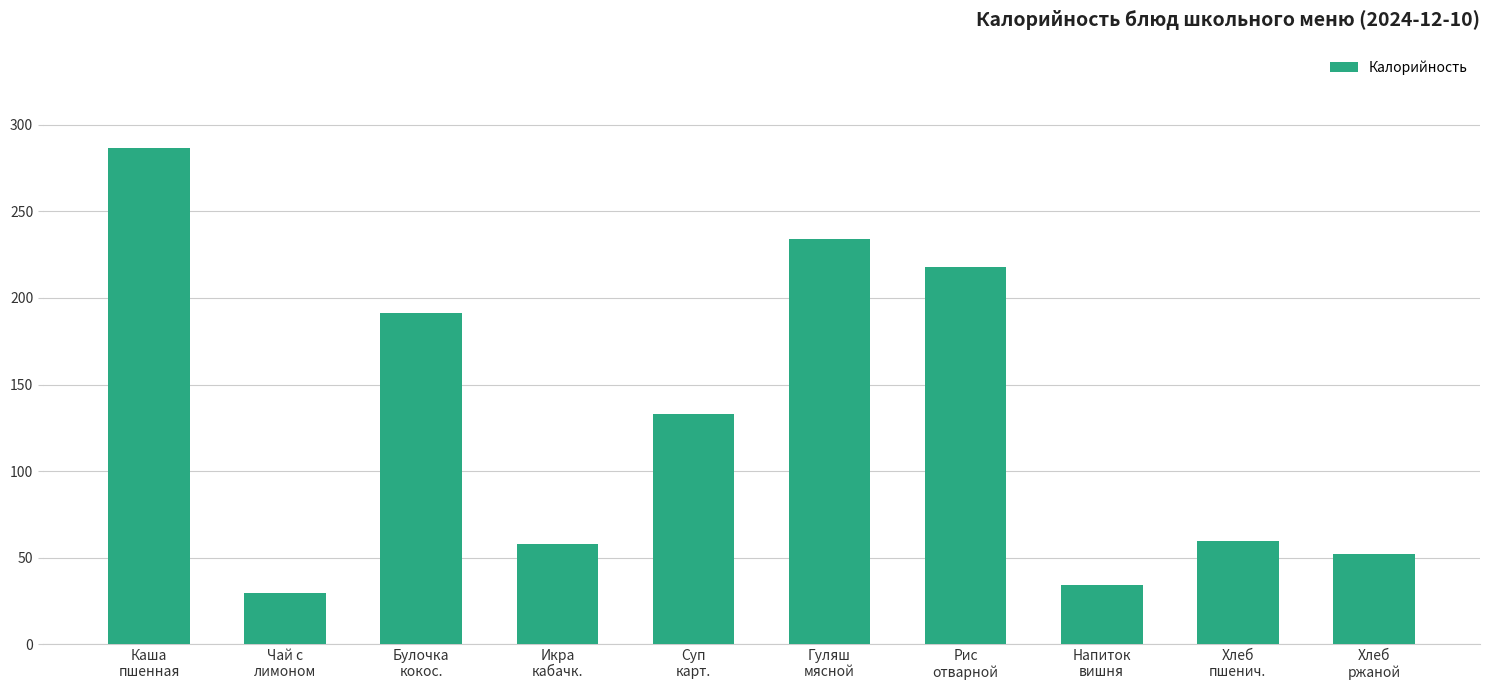

How many bars are there in total?

10